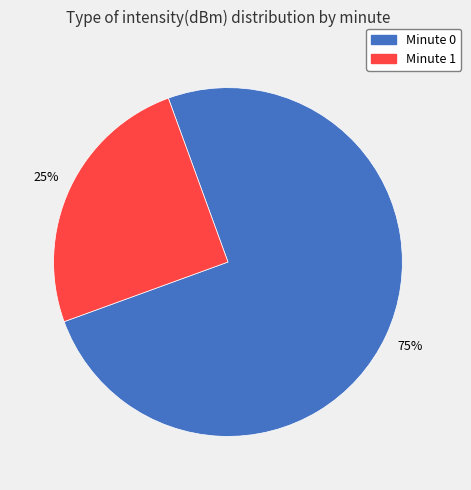

Does any single category account for the majority?

Yes